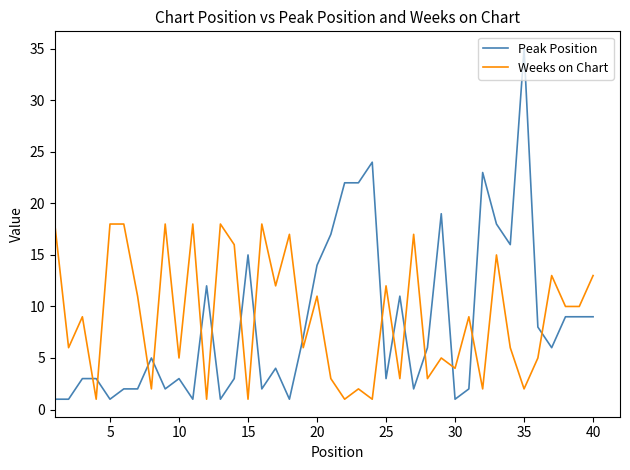

Does the chart display data point markers on the line(s)?

No